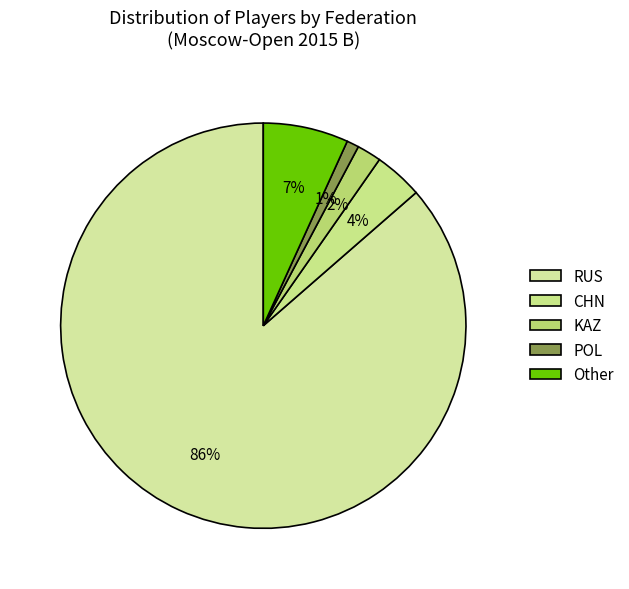

True or false: CHN accounts for 9% of the total.

False